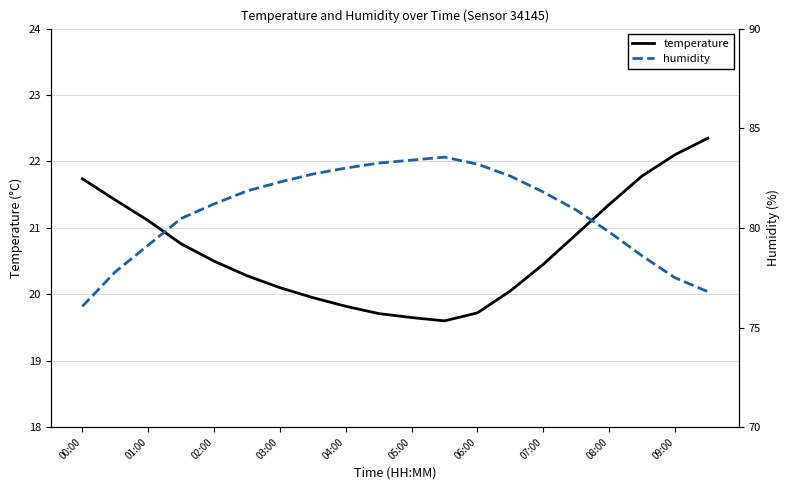

The value of temperature at 04:00 is 8.6. True or false?

False